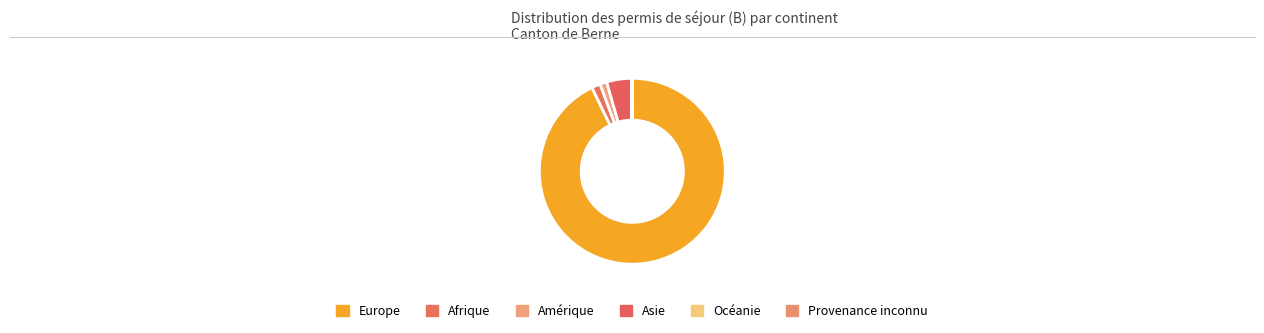

Rank the categories by value from highest to lowest.

Europe, Asie, Afrique, Amérique, Provenance inconnu, Océanie